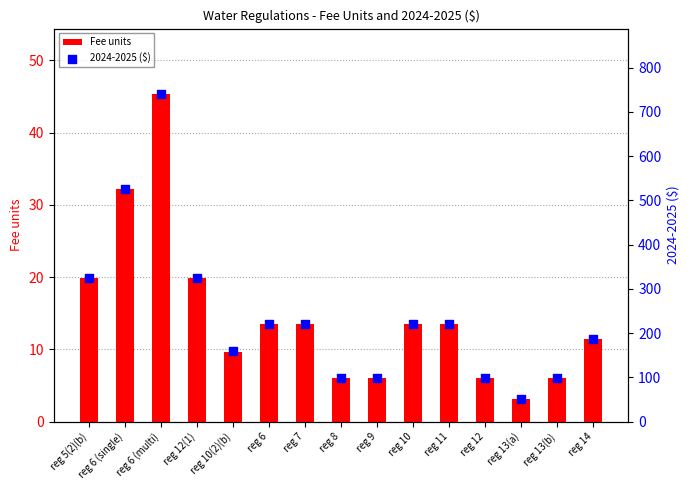

At which category is the sum across all series the highest?

reg 6 (multi)